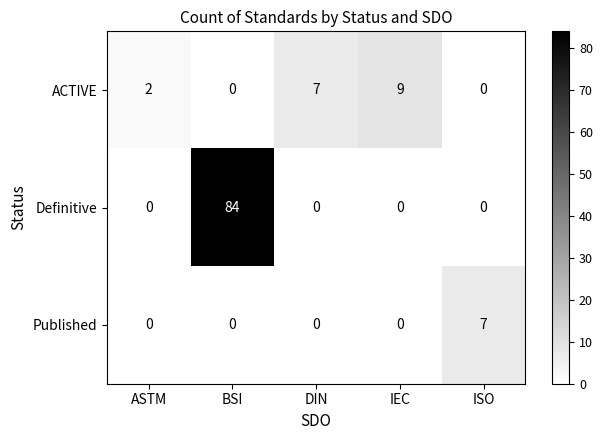

True or false: Published has a value of 0 at IEC.

True